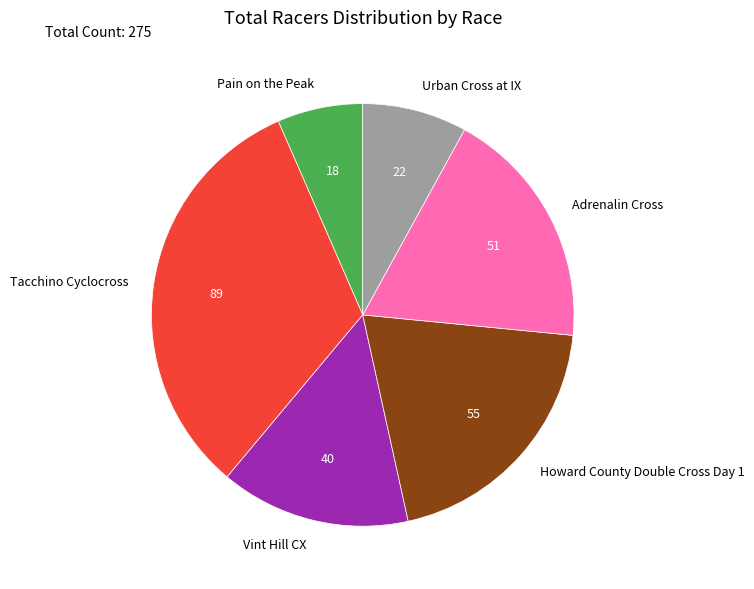

The Vint Hill CX slice represents 1% of the pie. True or false?

False